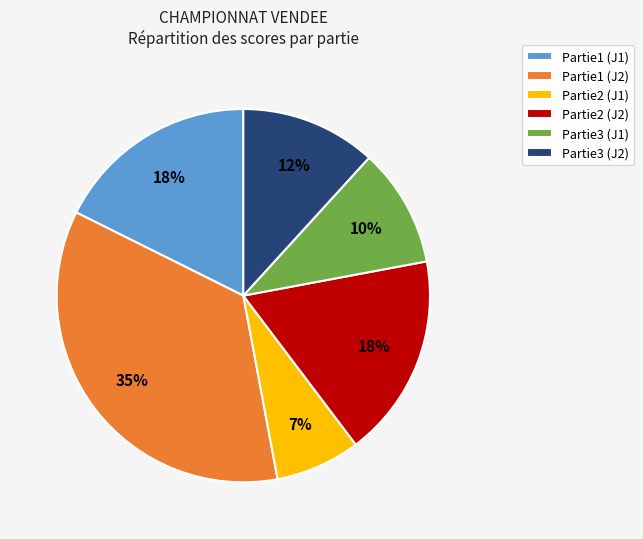

What percentage is the Partie2 (J1) slice, to the nearest percent?

7%